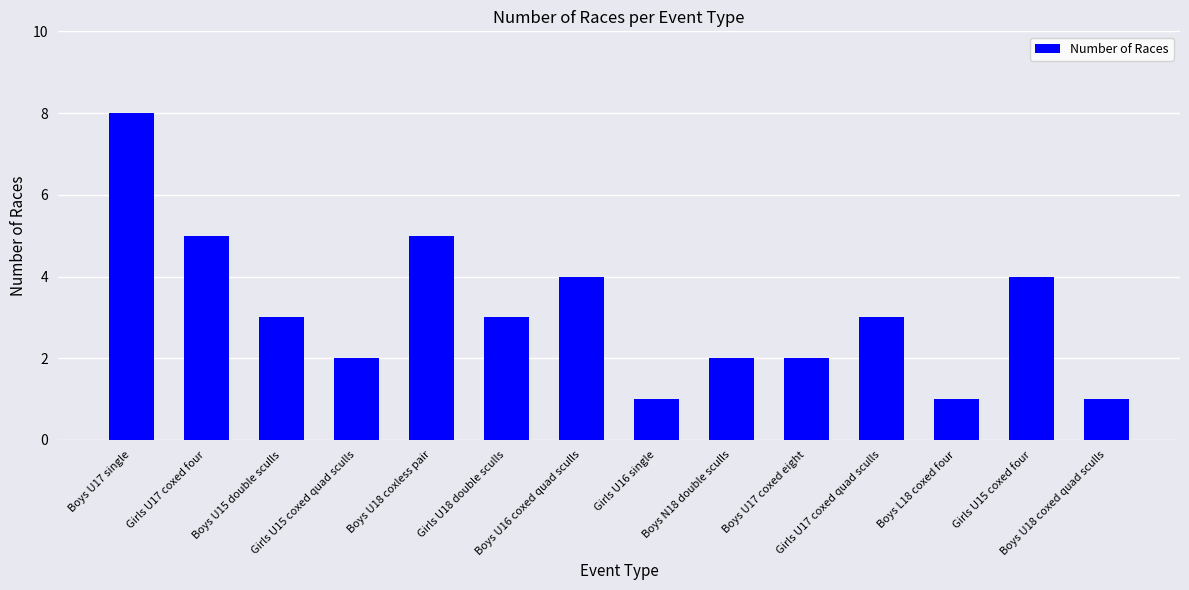

Which has a higher value, Girls U15 coxed four or Girls U18 double sculls?

Girls U15 coxed four